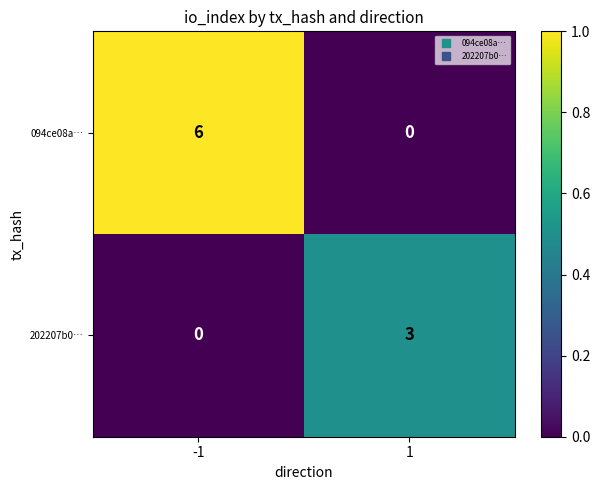

Which series has the widest spread of values?

094ce08a…